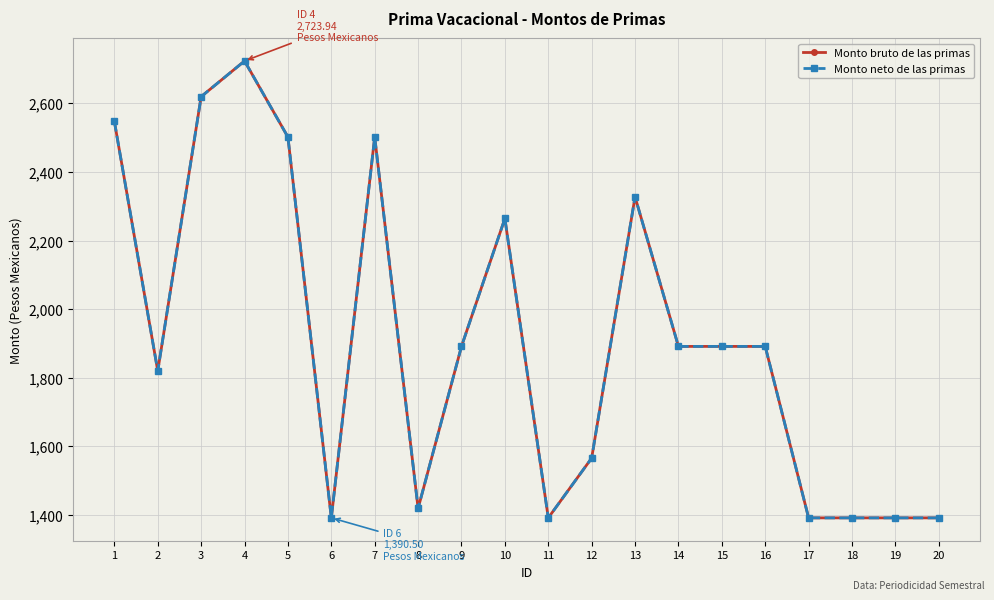

Does the chart have visible grid lines?

Yes